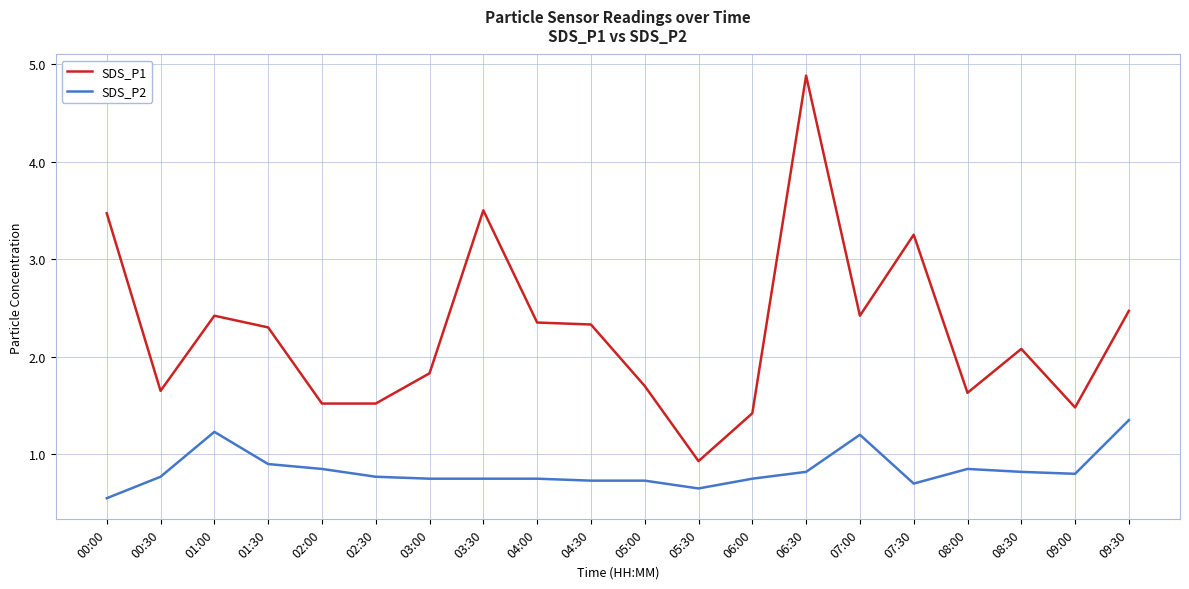

What position from the left is 02:00?

5